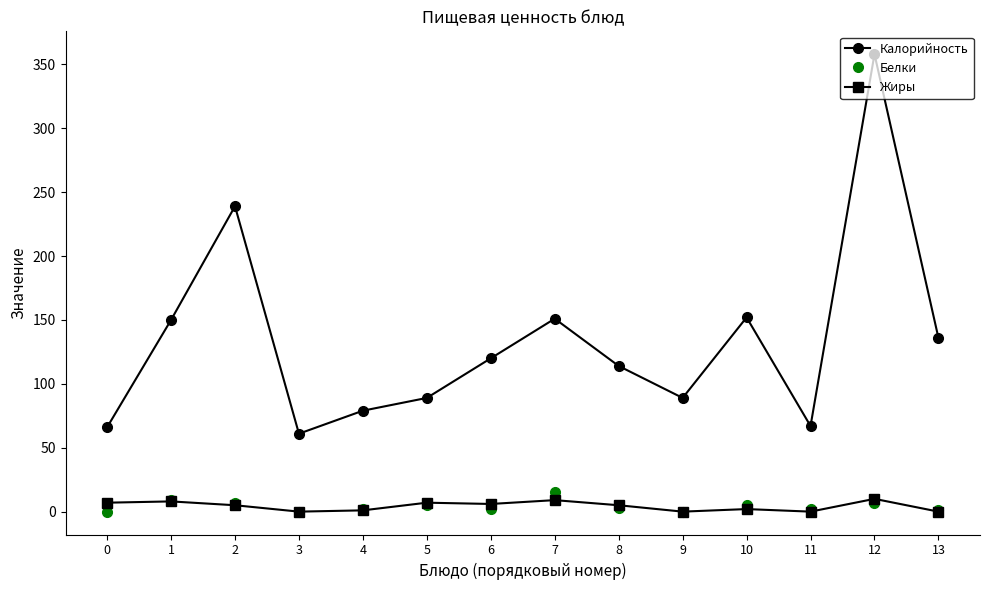

What is the sum of all Калорийность values?

1871